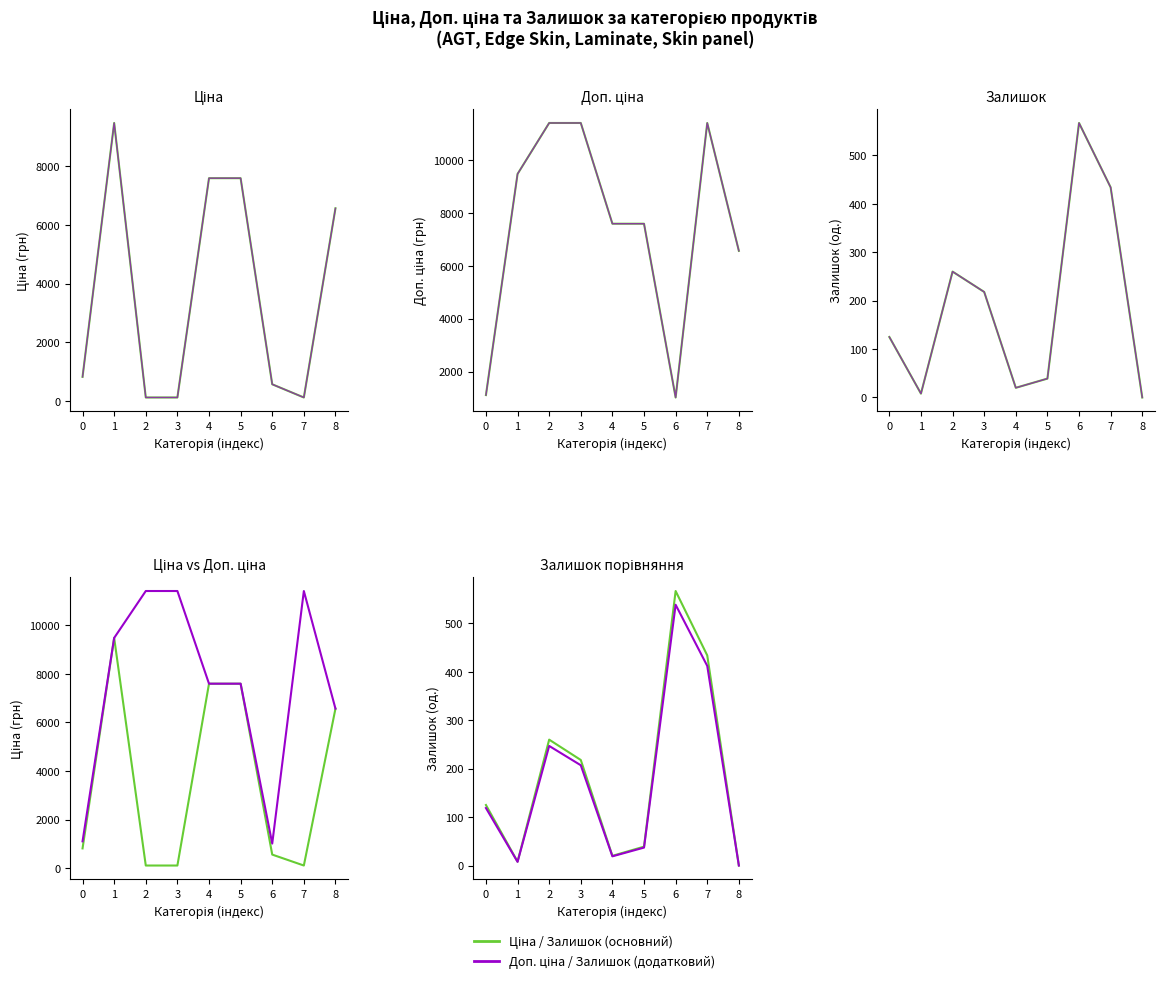

True or false: Залишок and Залишок (−5%) cross at least once.

False